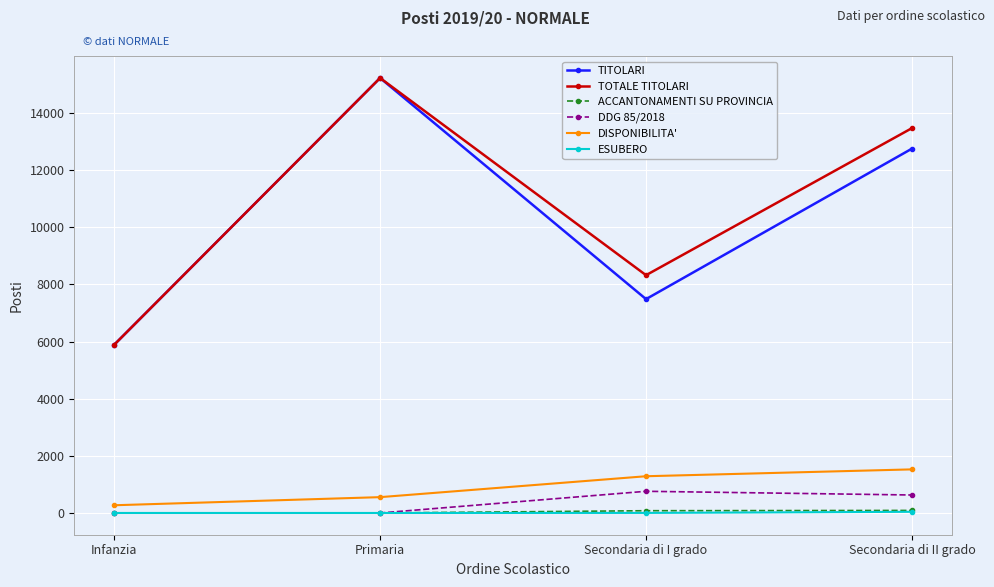

What is the difference between the DISPONIBILITA' values at Primaria and Secondaria di I grado?

732